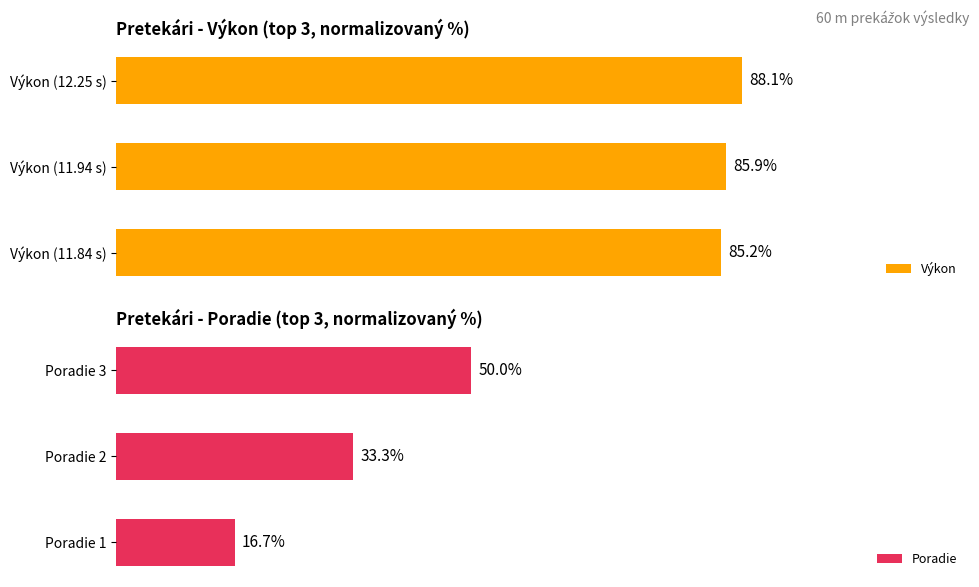

Which category has the lowest value in the Výkon series?

Výkon (11.84 s)